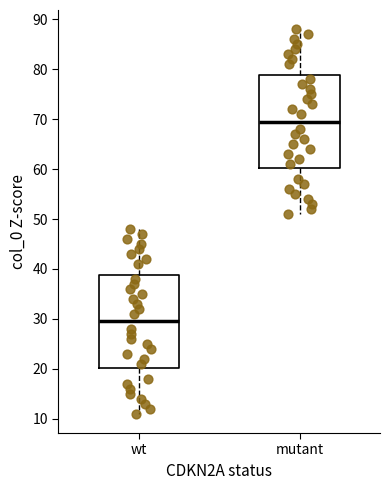

Where does the upper whisker of the box for wt end on the y-axis? The values are not printed on the chart, so give them approximately, as read against the axis.

48